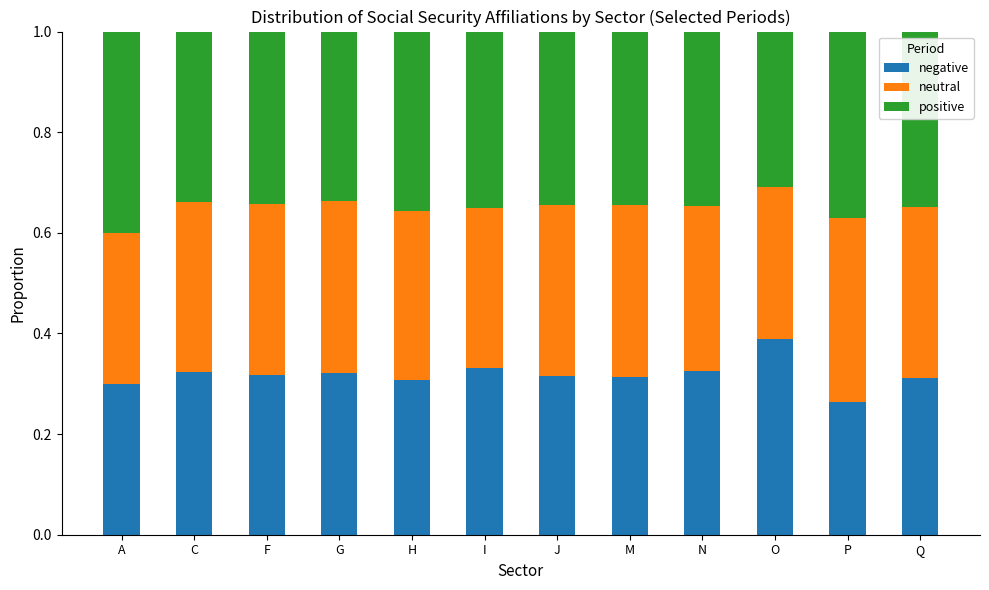

Where is negative nearest to the value 0?

P